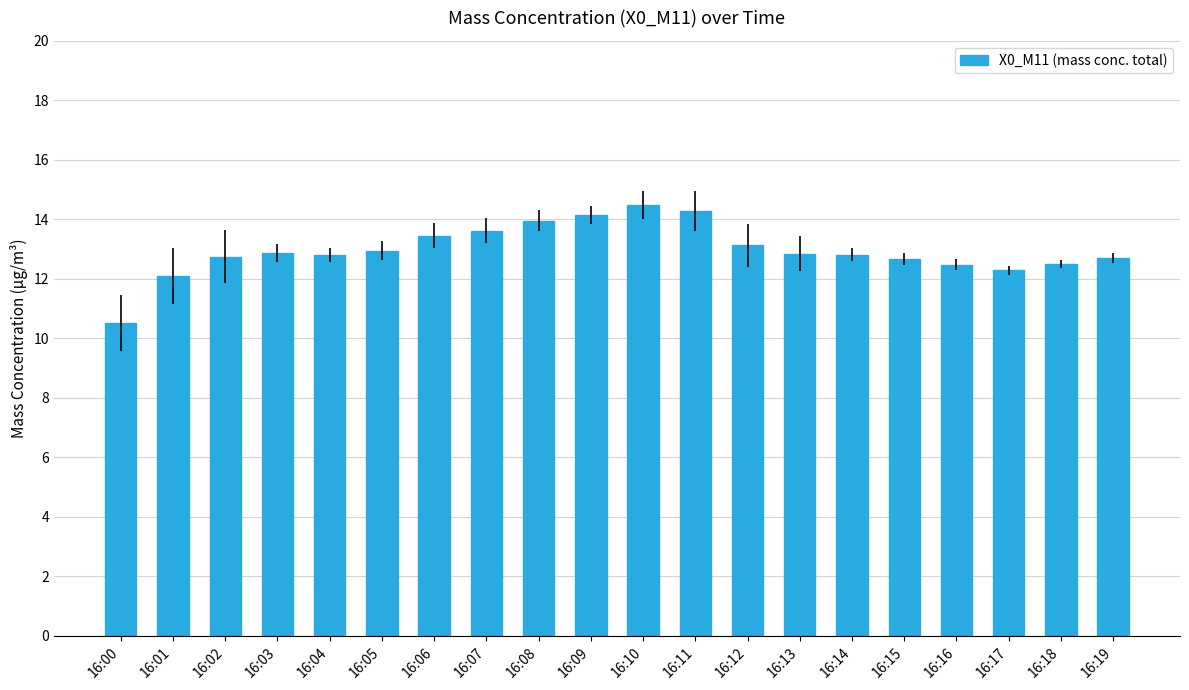

How many distinct data groups are displayed?

1